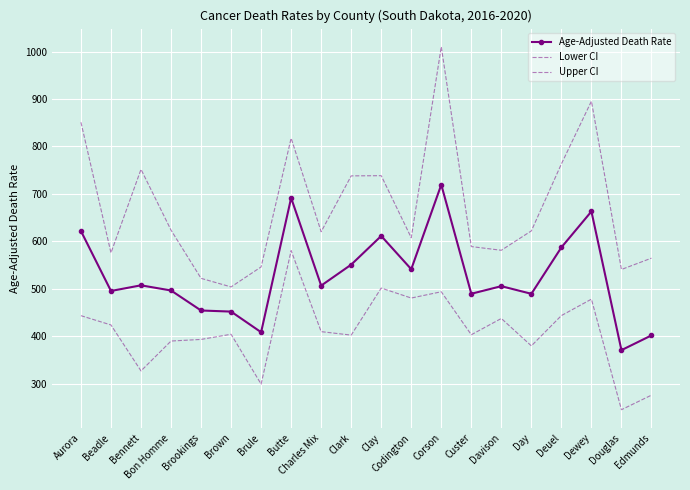

How many series are shown in this chart?

3